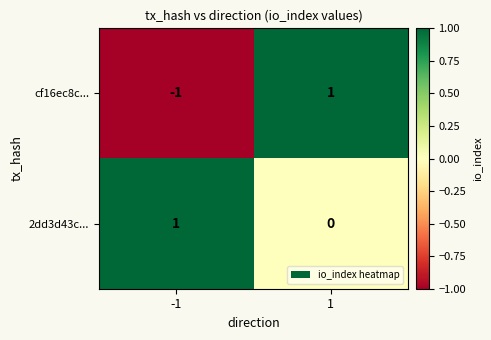

What is the spread (max minus min) of values at -1?

2